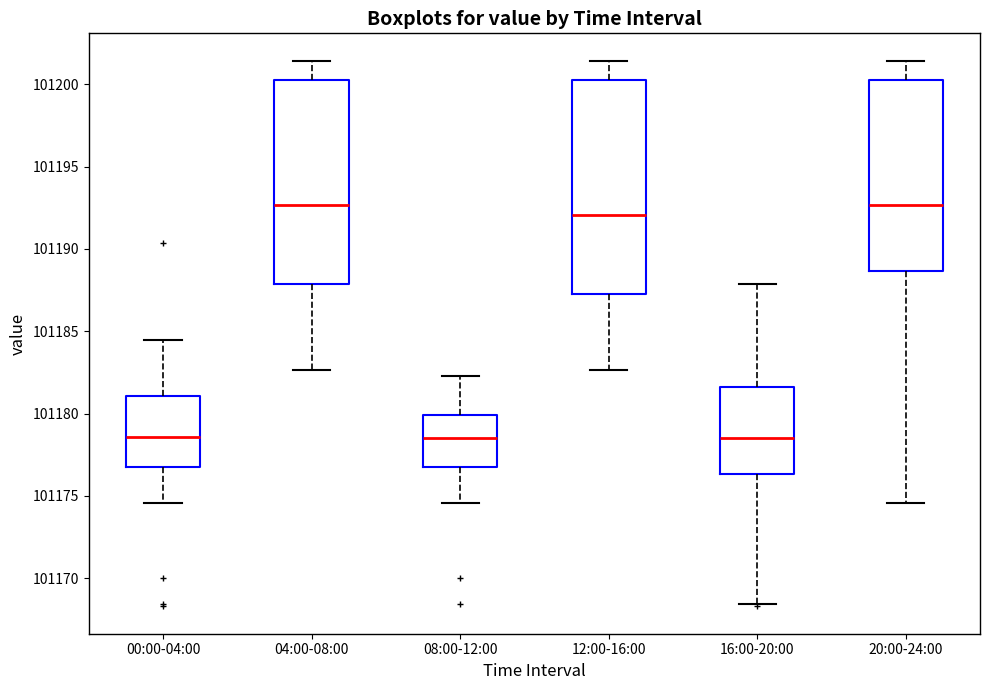

Reading left to right, transcribe this box plot: for each box, give where its median line is, the range the box spans, and where its two whiskers end, as read against the y-axis. The values are not printed on the chart, so give them approximately, as read against the axis.

00:00-04:00: median 101178.5, box 101177.0 to 101181.0, whiskers 101174.5 to 101184.5
04:00-08:00: median 101192.5, box 101188.0 to 101200.5, whiskers 101182.5 to 101201.5
08:00-12:00: median 101178.5, box 101177.0 to 101180.0, whiskers 101174.5 to 101182.5
12:00-16:00: median 101192.0, box 101187.5 to 101200.0, whiskers 101182.5 to 101201.5
16:00-20:00: median 101178.5, box 101176.5 to 101181.5, whiskers 101168.5 to 101188.0
20:00-24:00: median 101192.5, box 101188.5 to 101200.5, whiskers 101174.5 to 101201.5